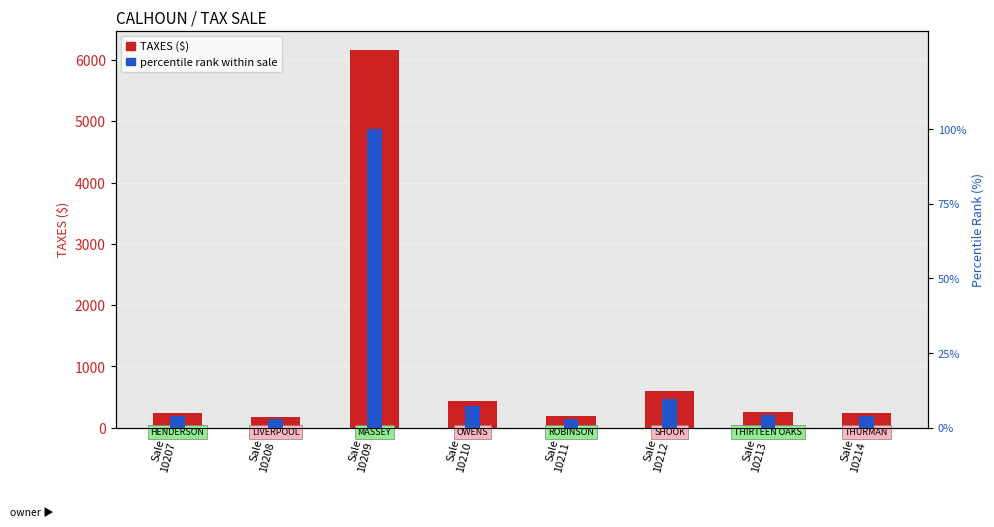

Rank the series by their average value, from lowest to highest.

percentile rank within sale, TAXES ($)